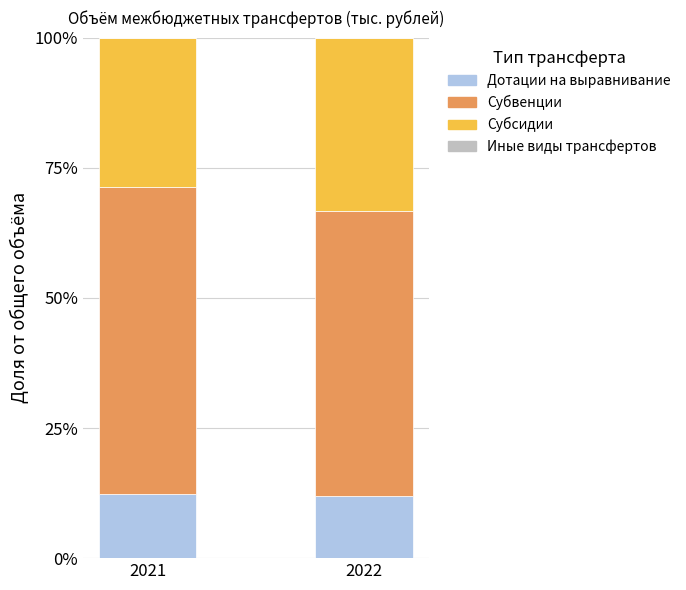

Which series has the largest total across all categories?

Субвенции